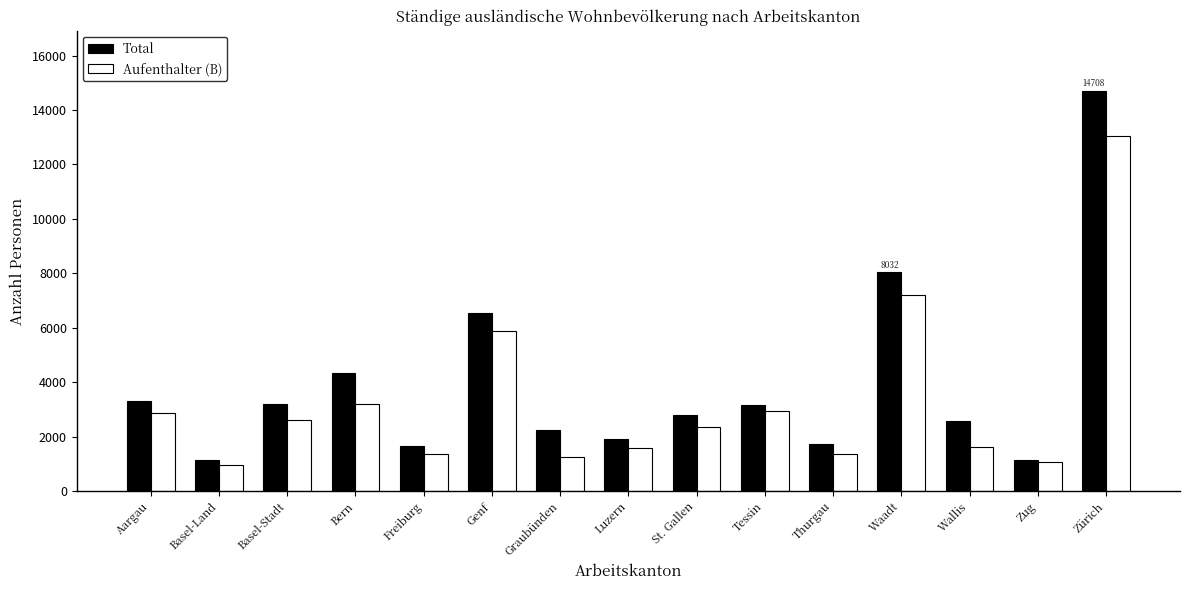

Read the Aufenthalter (B) value at Wallis, to the nearest 100.

1600